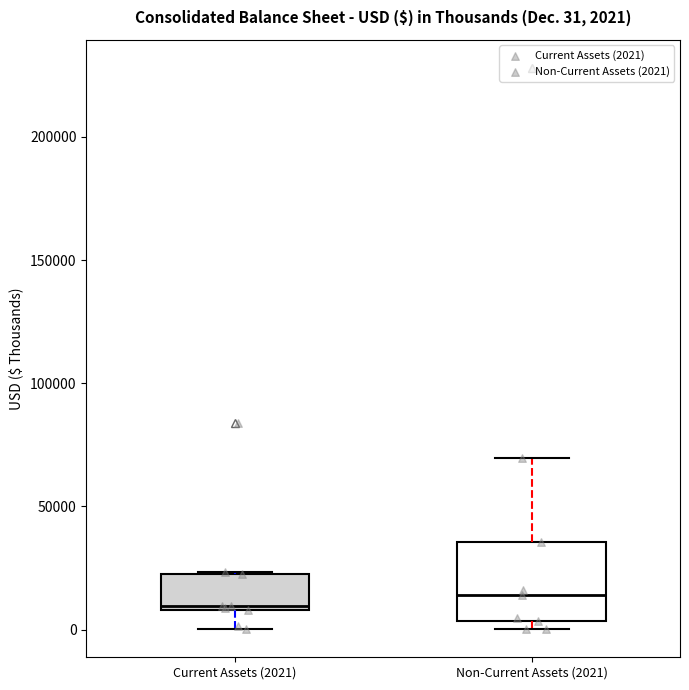

Which box is the tallest, from its lower edge to its upper edge?

Non-Current Assets (2021)